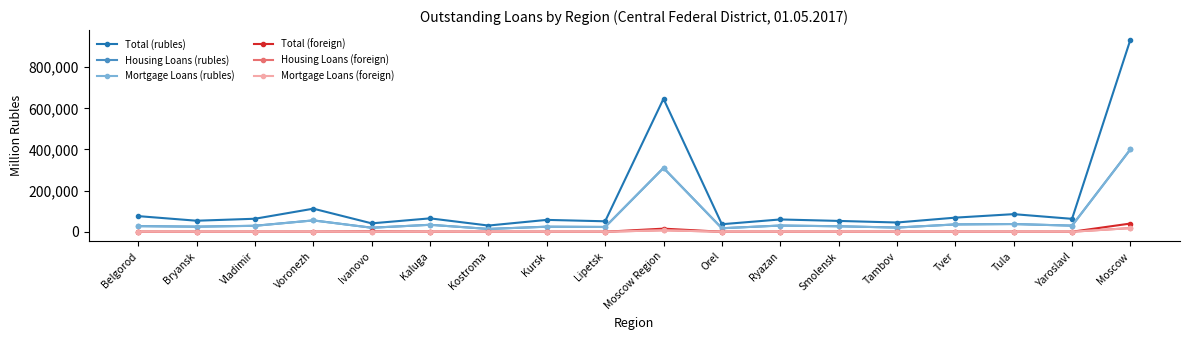

What position from the right is Belgorod?

18